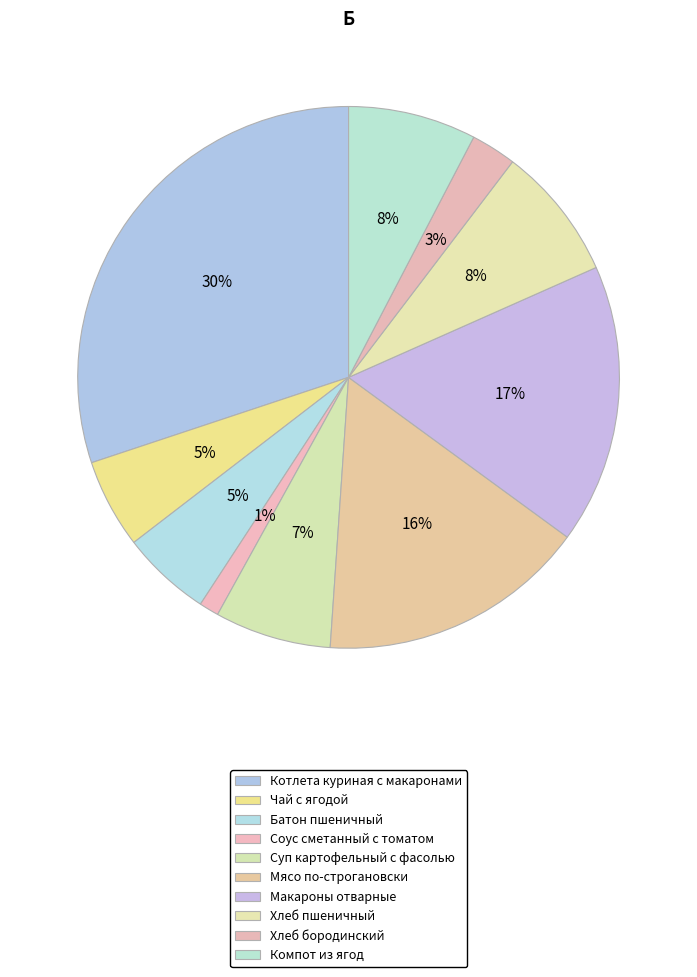

To the nearest percent, what is the difference between the Мясо по-строгановски and Котлета куриная с макаронами slice percentages?

14%